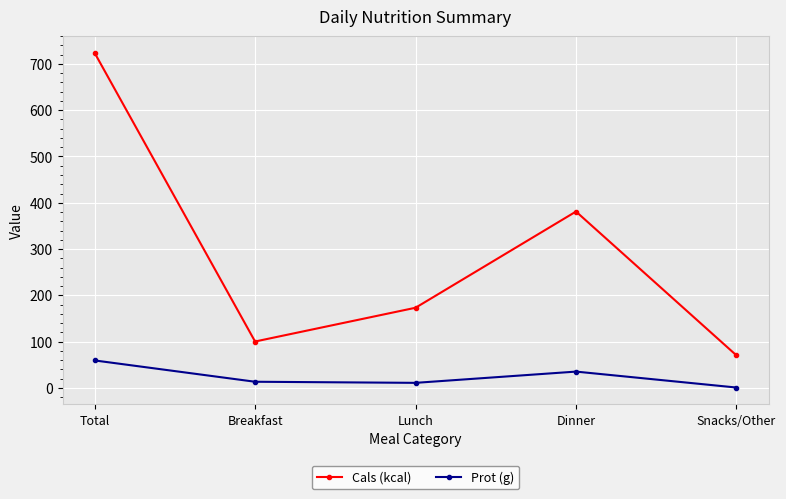

Rank the series by their maximum value, from highest to lowest.

Cals (kcal), Prot (g)